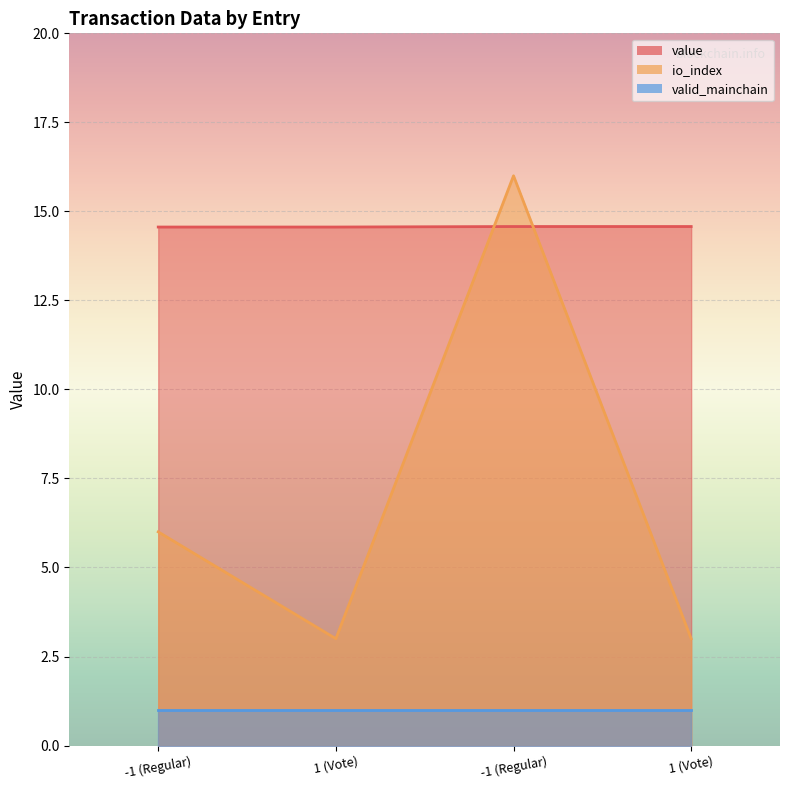

The value of value at -1 (Regular) is 14.6. True or false?

True